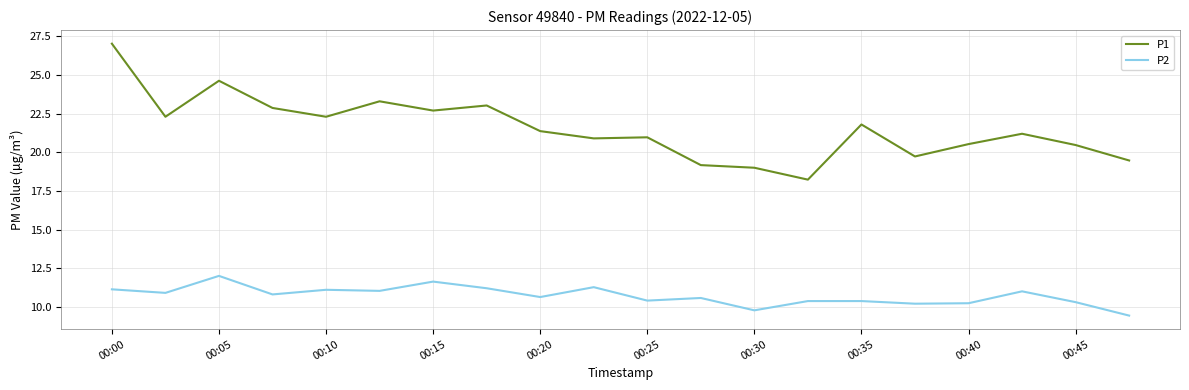

True or false: P1 and P2 intersect in this chart.

False